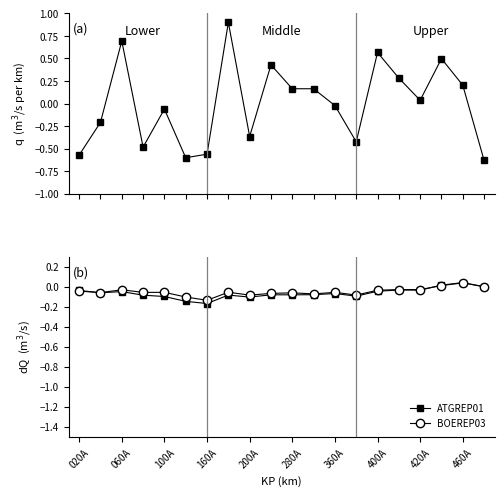

How many lines are shown in the chart?

3